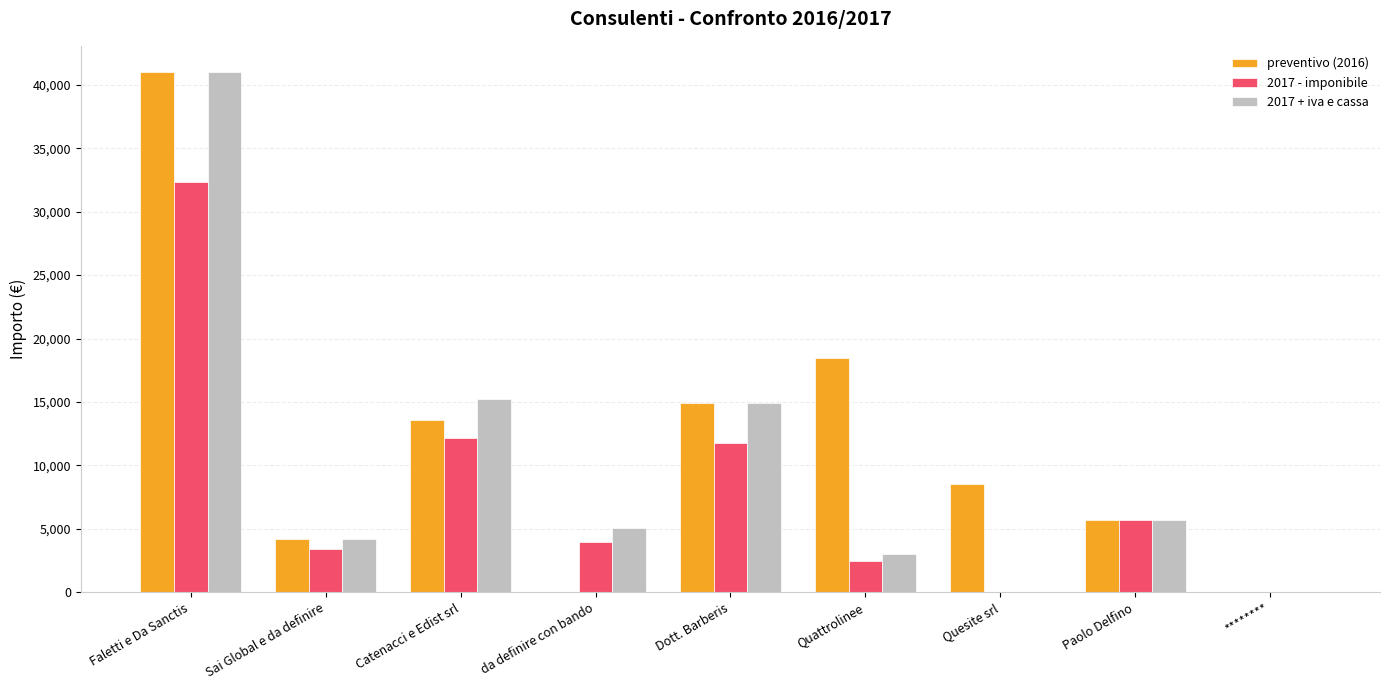

Which series changed the most between Catenacci e Edist srl and da definire con bando?

preventivo (2016)